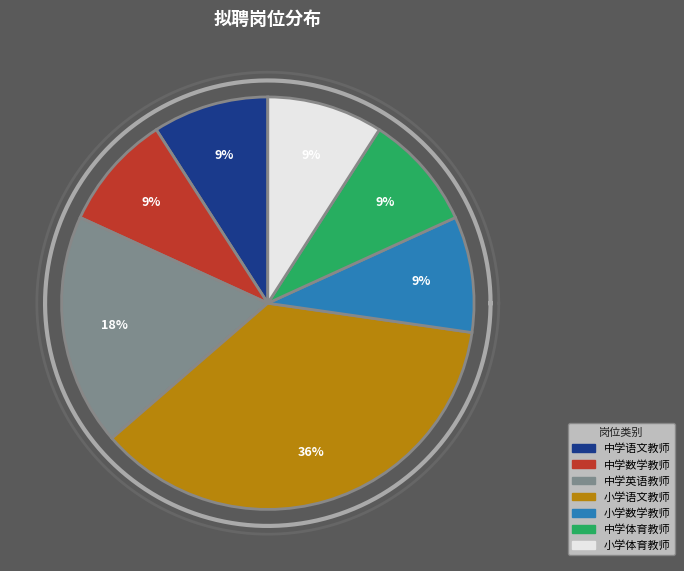

Approximately how many times larger is the value at 小学数学教师 compared to 小学语文教师?

0.2